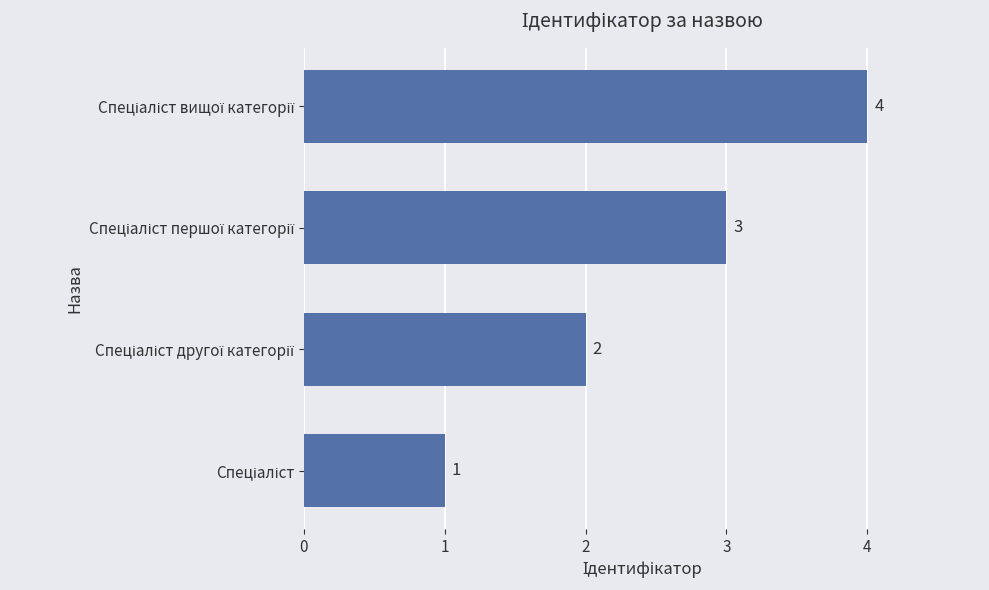

What is the sum of all values?

10